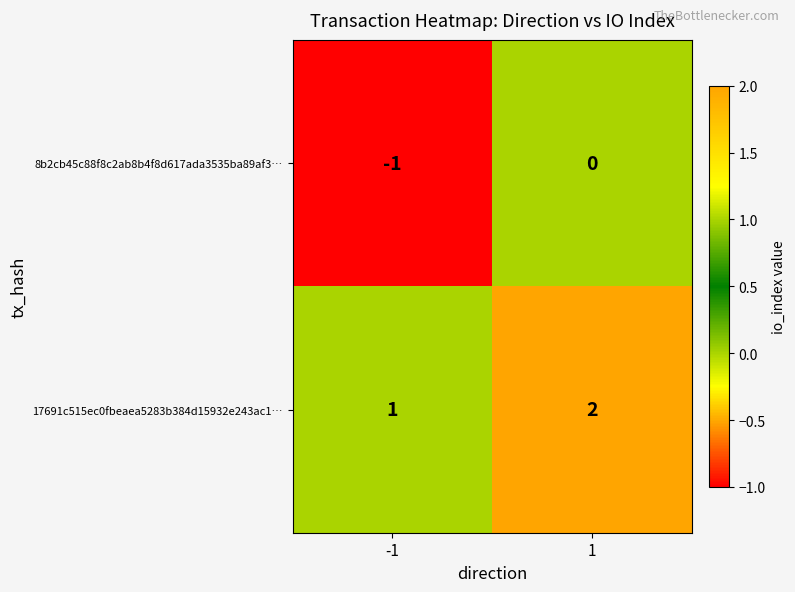

The 8b2cb45c88f8c2ab8b4f8d617ada3535ba89af3… series shows 0 at 1. True or false?

True